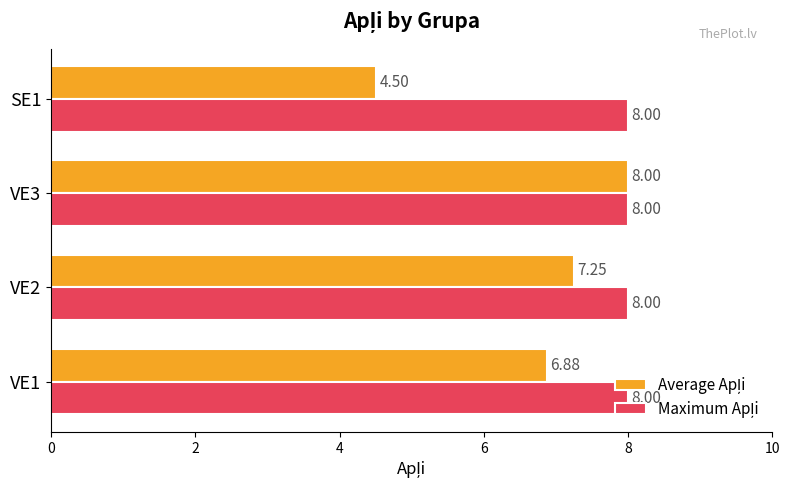

At which category is the sum across all series the highest?

VE3